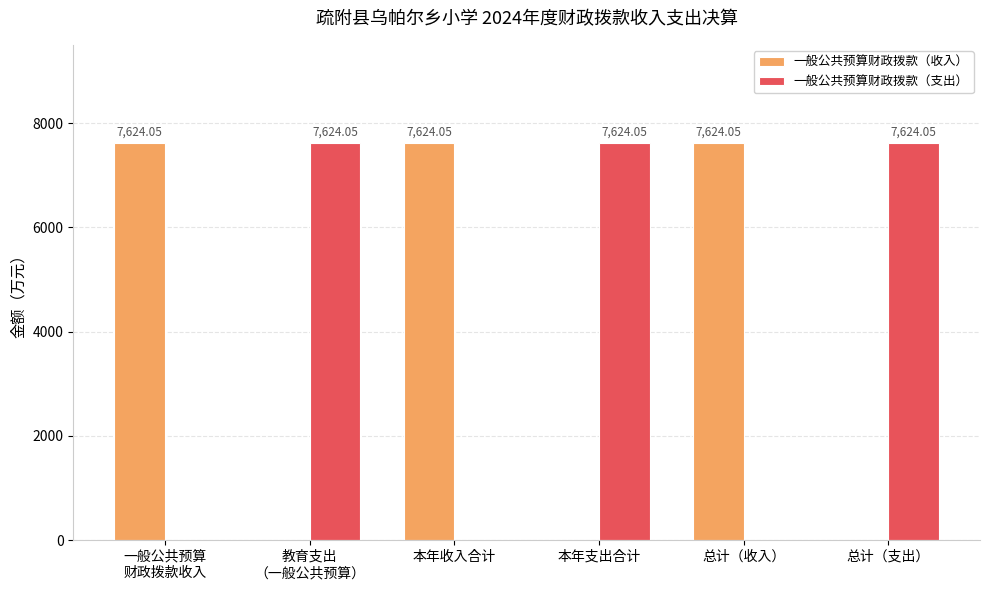

What is the average value of the 一般公共预算财政拨款（支出） series?

3812.0